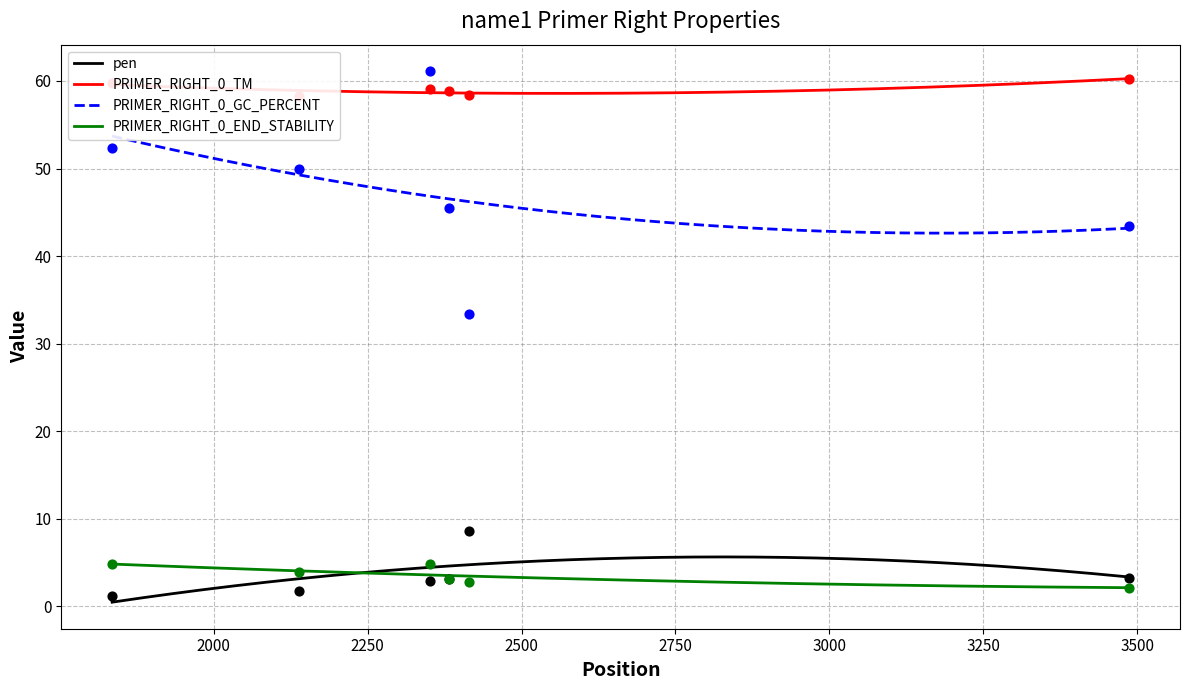

What is the maximum value for PRIMER_RIGHT_0_TM?

60.3